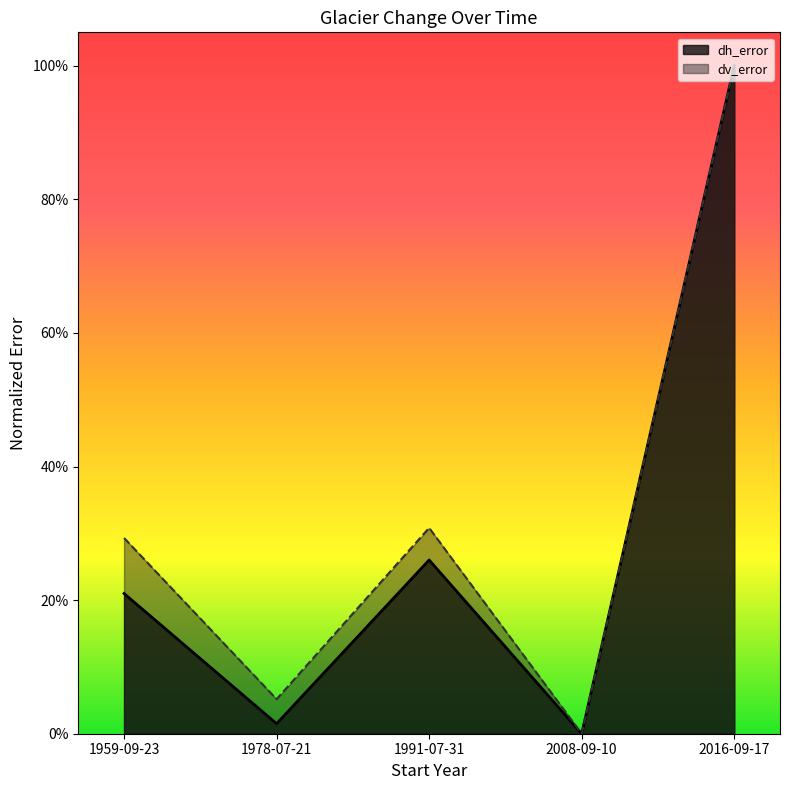

Reading left to right, extract all data points from this chart.

dh_error: 0.2	0.0	0.3	0.0	1.0
dv_error: 0.3	0.1	0.3	0.0	1.0